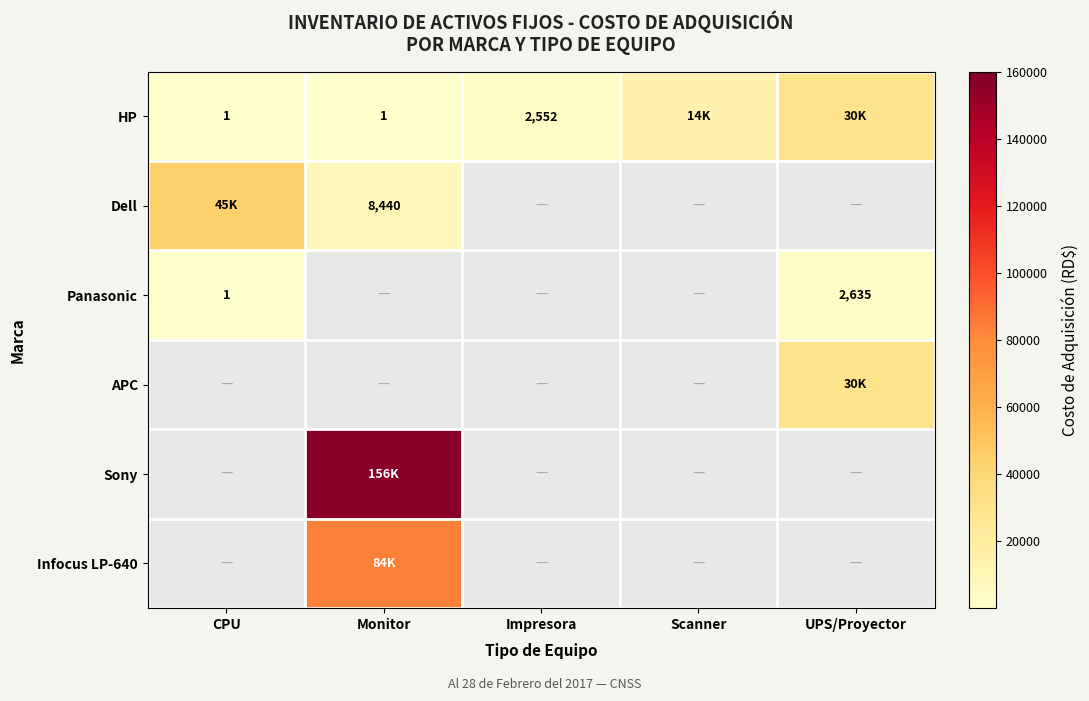

The value of HP at Impresora is 2552. True or false?

True